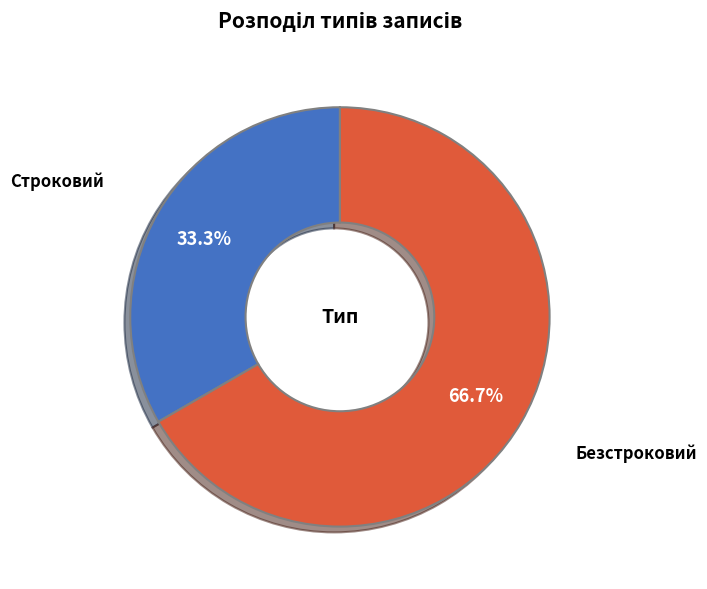

The Безстроковий slice represents 73% of the pie. True or false?

False